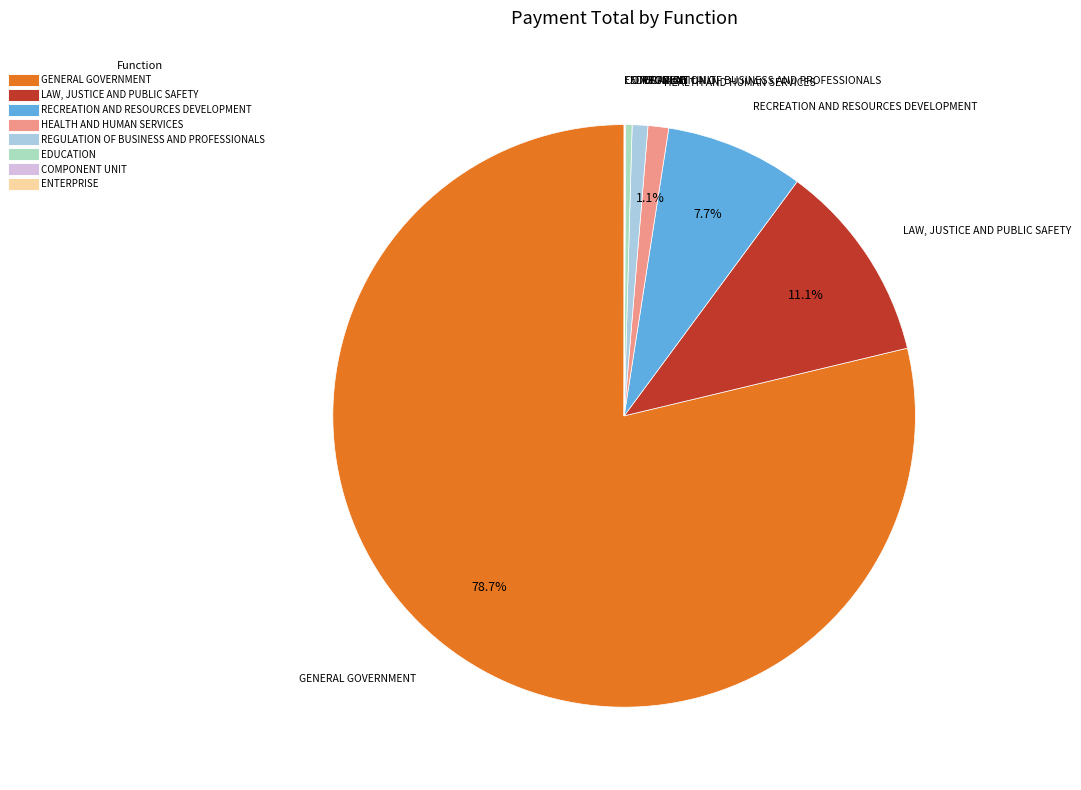

Is it true that GENERAL GOVERNMENT is 79% of the pie?

True